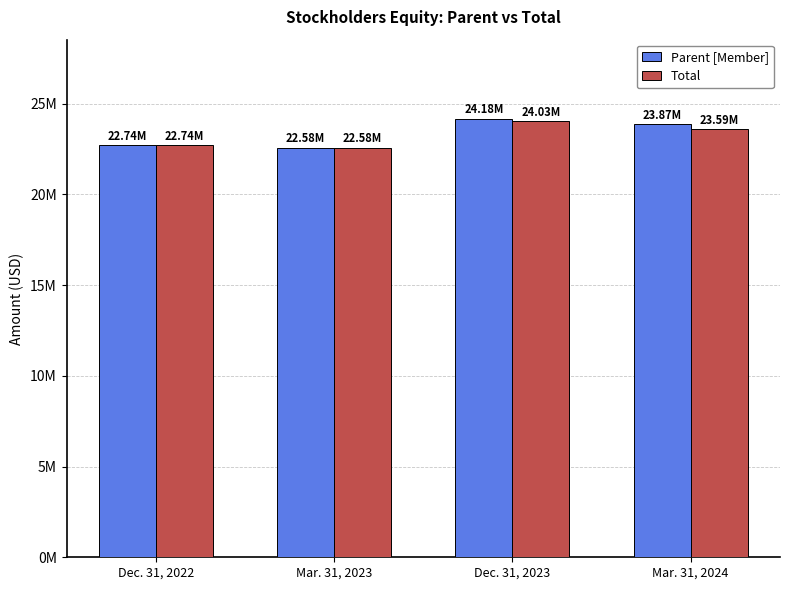

At which label does Total reach its minimum?

Mar. 31, 2023